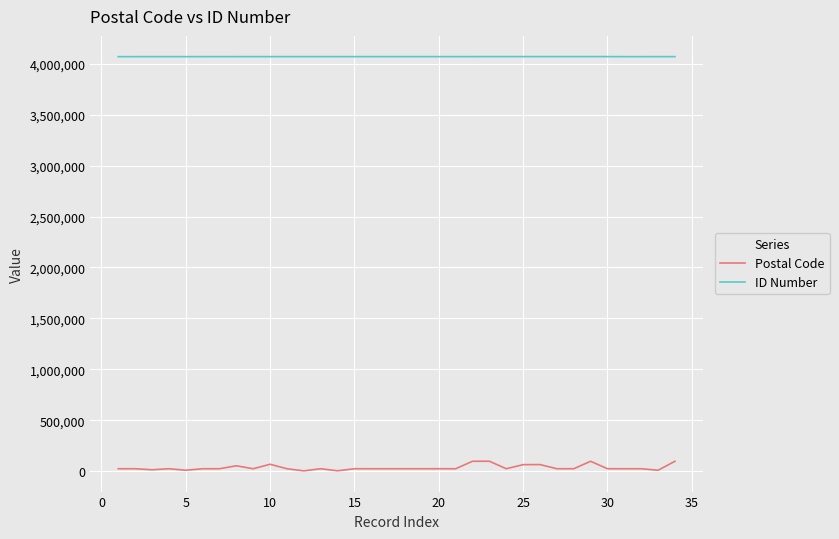

What is the highest value of the ID Number series?

4069837